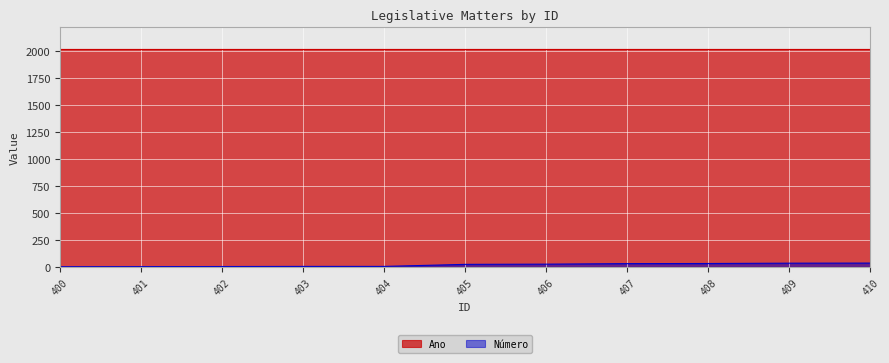

What is the sum of all values?

192